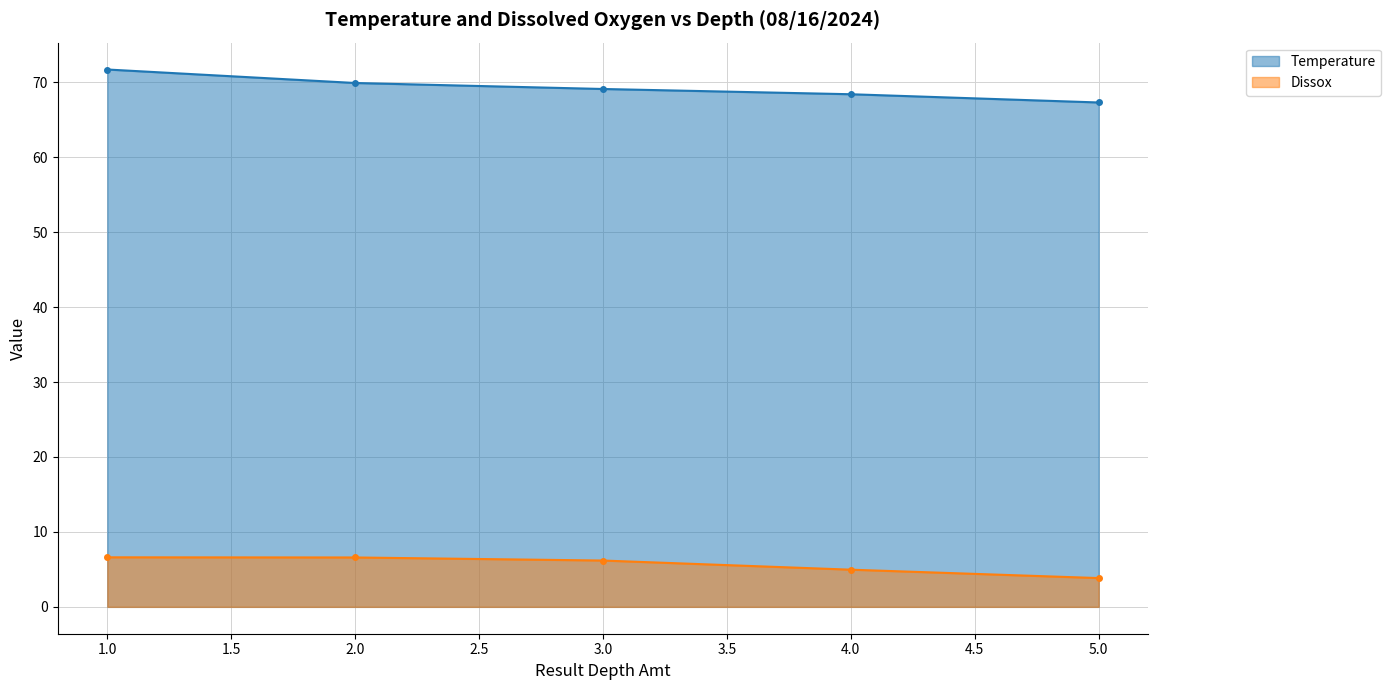

True or false: Temperature has more than 0 interior local peaks.

False